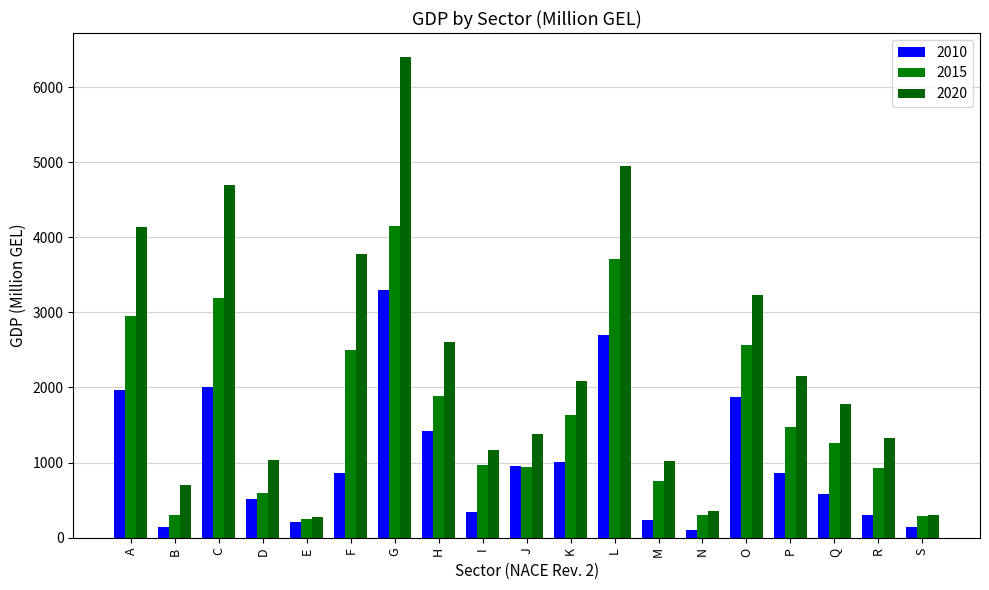

Count the number of data series in this chart.

3